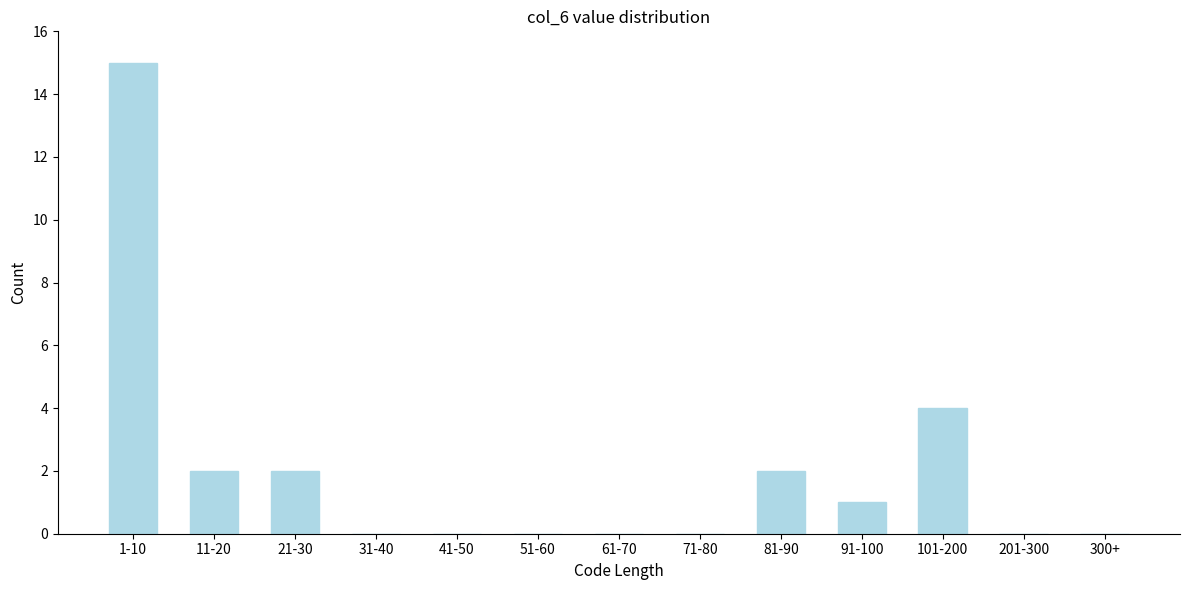

Reading left to right, transcribe all the data shown in this chart.

1-10=15	11-20=2	21-30=2	31-40=0	41-50=0	51-60=0	61-70=0	71-80=0	81-90=2	91-100=1	101-200=4	201-300=0	300+=0